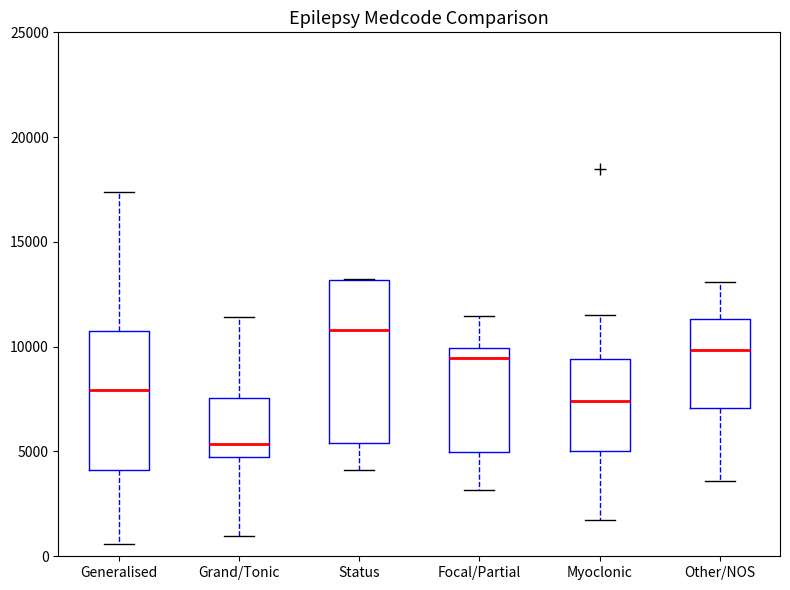

Reading left to right, read every box against the y-axis: the position of its median line, the range the box covers, and the ends of its whiskers. The values are not printed on the chart, so give them approximately, as read against the axis.

Generalised: median 8000, box 4000 to 10500, whiskers 500 to 17500
Grand/Tonic: median 5500, box 4500 to 7500, whiskers 1000 to 11500
Status: median 11000, box 5500 to 13000, whiskers 4000 to 13000
Focal/Partial: median 9500, box 5000 to 10000, whiskers 3000 to 11500
Myoclonic: median 7500, box 5000 to 9500, whiskers 1500 to 11500
Other/NOS: median 10000, box 7000 to 11500, whiskers 3500 to 13000